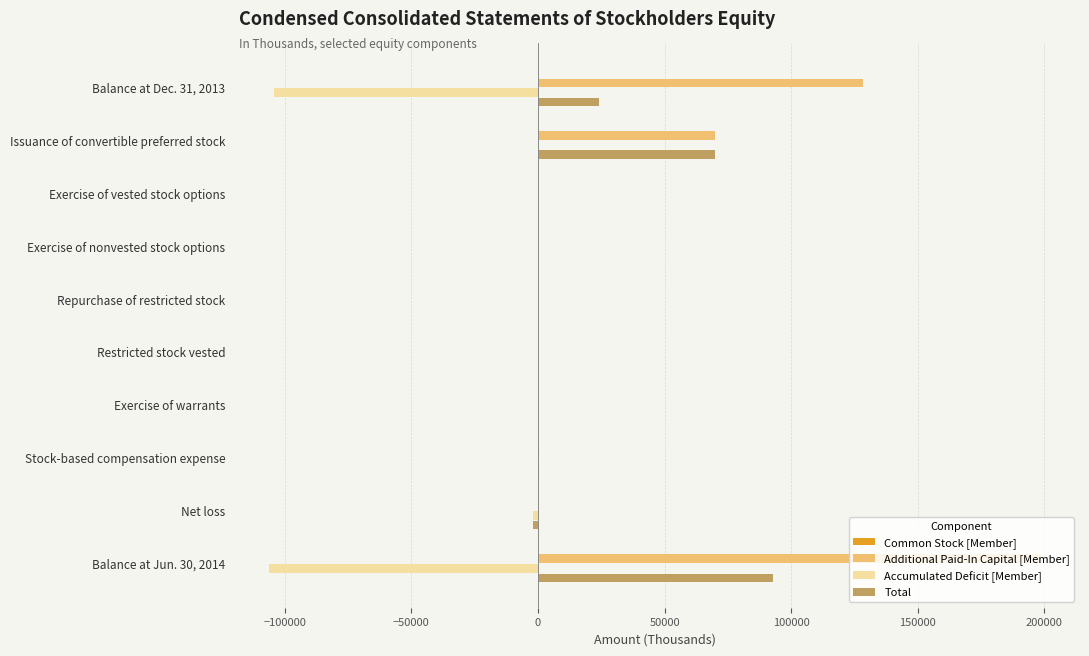

At which label is Total closest to 45252?

Balance at Dec. 31, 2013